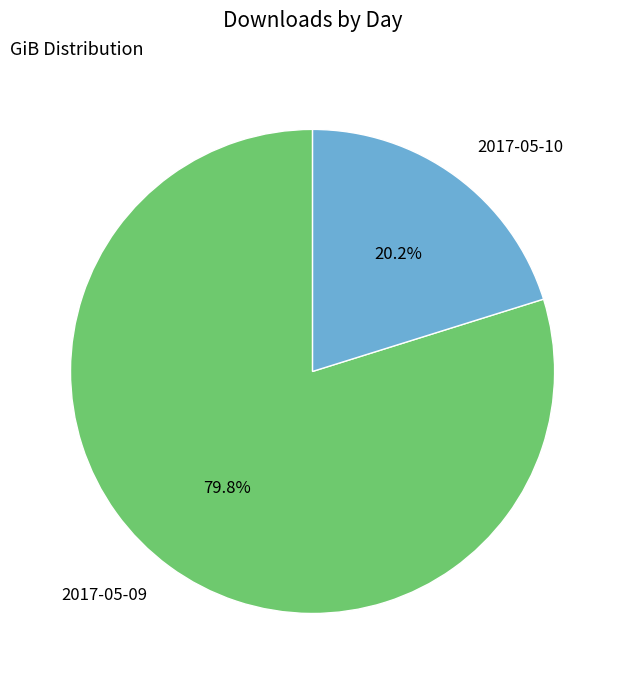

Do 2017-05-10 and 2017-05-09 together represent more than half of the pie?

Yes